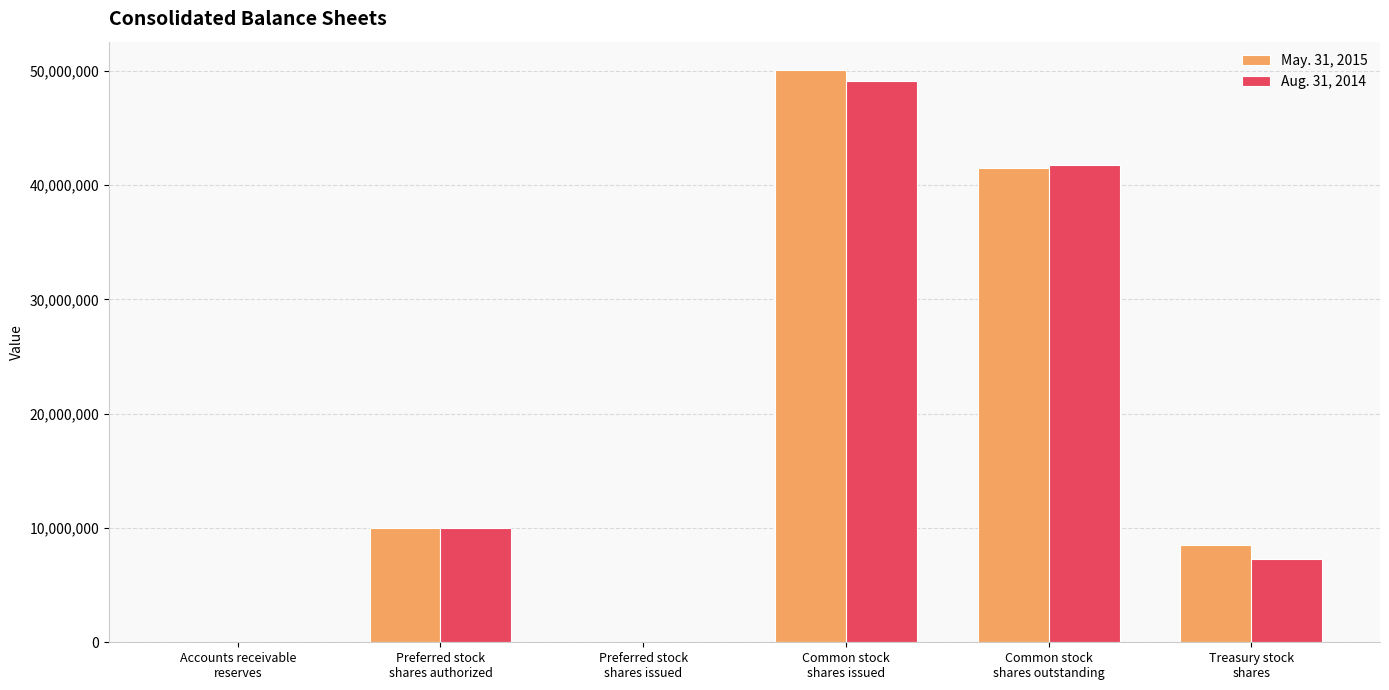

Is it true that May. 31, 2015 equals -20156080 at Preferred stock
shares issued?

False